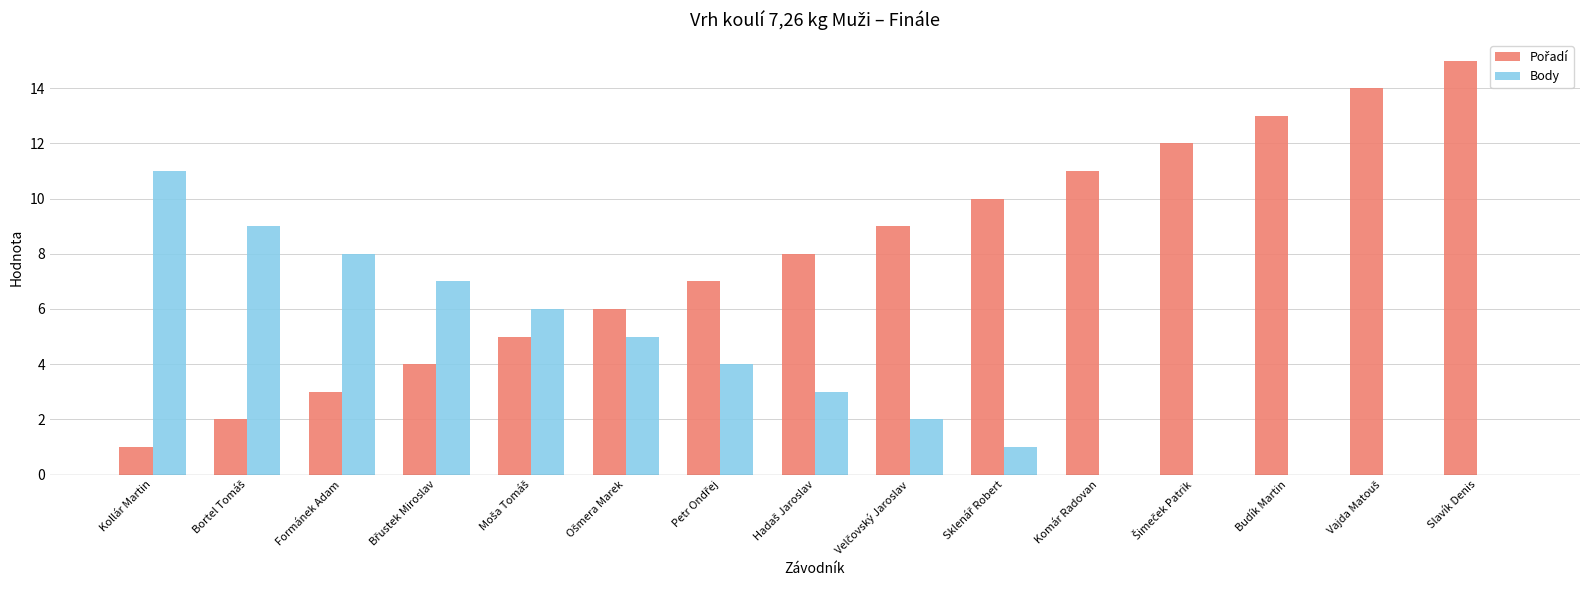

What is the total value across all series at Slavík Denis?

15